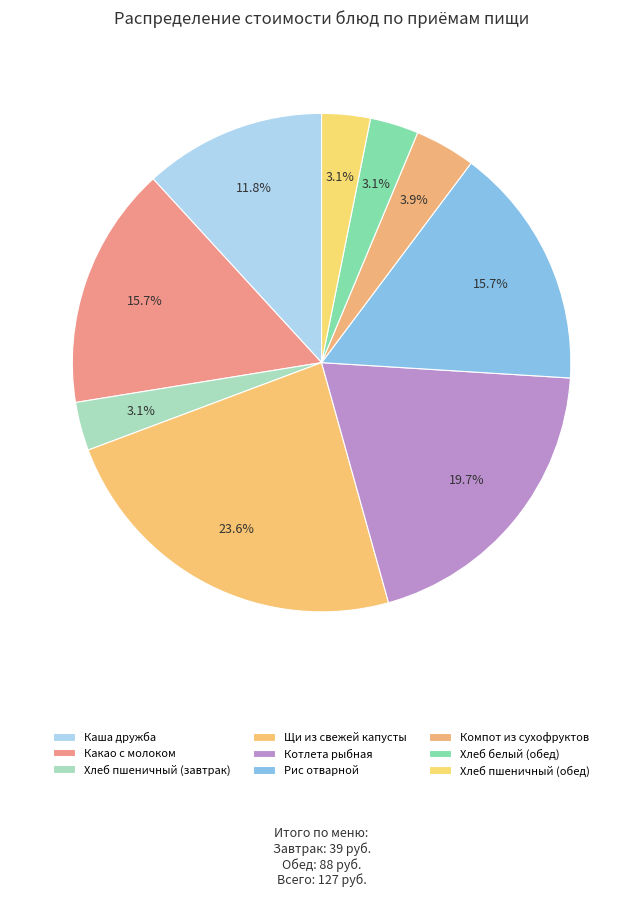

Which category has the smallest portion of the pie?

Хлеб пшеничный (завтрак)